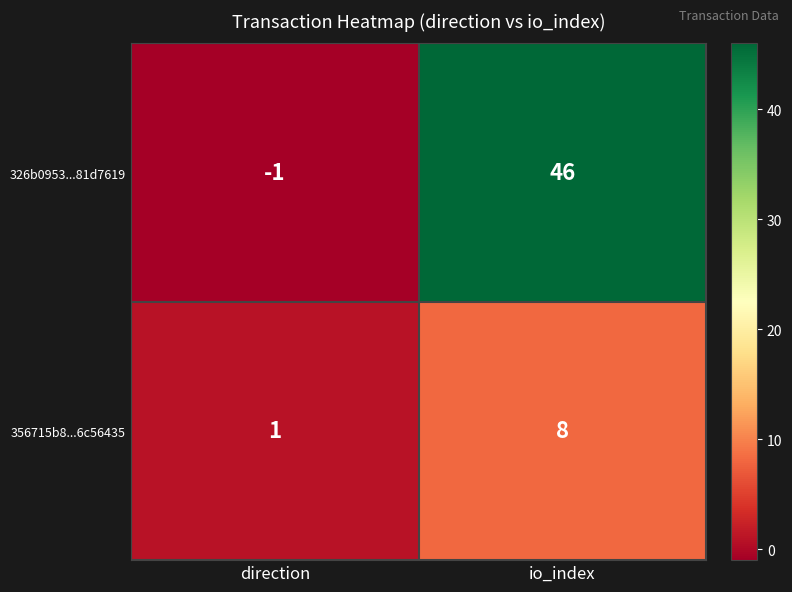

What is the difference between the highest and lowest values at io_index?

38